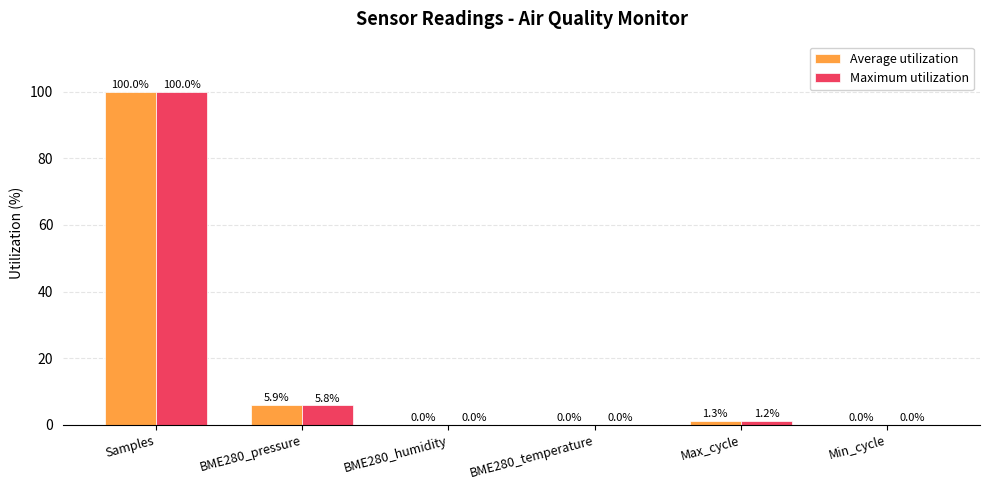

Is the value of Average utilization at BME280_pressure greater than the value of Maximum utilization at BME280_temperature?

Yes